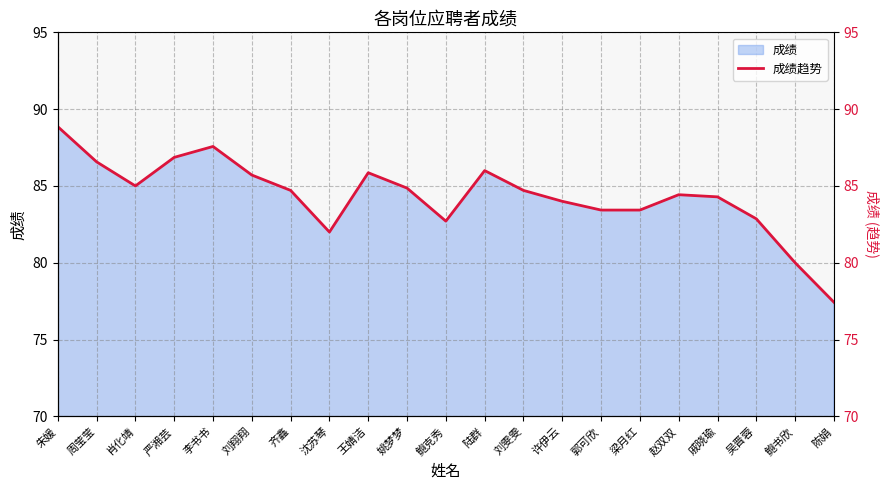

Reading left to right, transcribe all the data shown in this chart.

朱媛=88.9	周莹莹=86.6	肖化靖=85.0	严湘芸=86.9	李书书=87.6	刘翔翔=85.7	齐鑫=84.7	沈苏琴=82.0	王婧洁=85.9	姚梦梦=84.9	鲍克秀=82.7	陆群=86.0	刘雯雯=84.7	许伊云=84.0	郭可欣=83.4	梁月红=83.4	赵双双=84.4	戚晓瑜=84.3	吴晋蓉=82.9	鲍书欣=80.0	陈娟=77.4